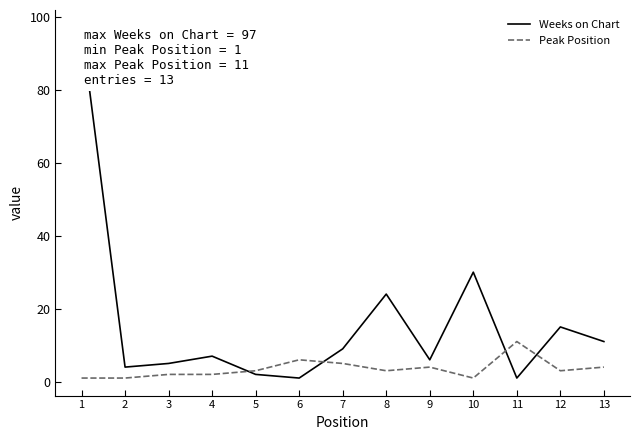

Does the chart have visible grid lines?

No